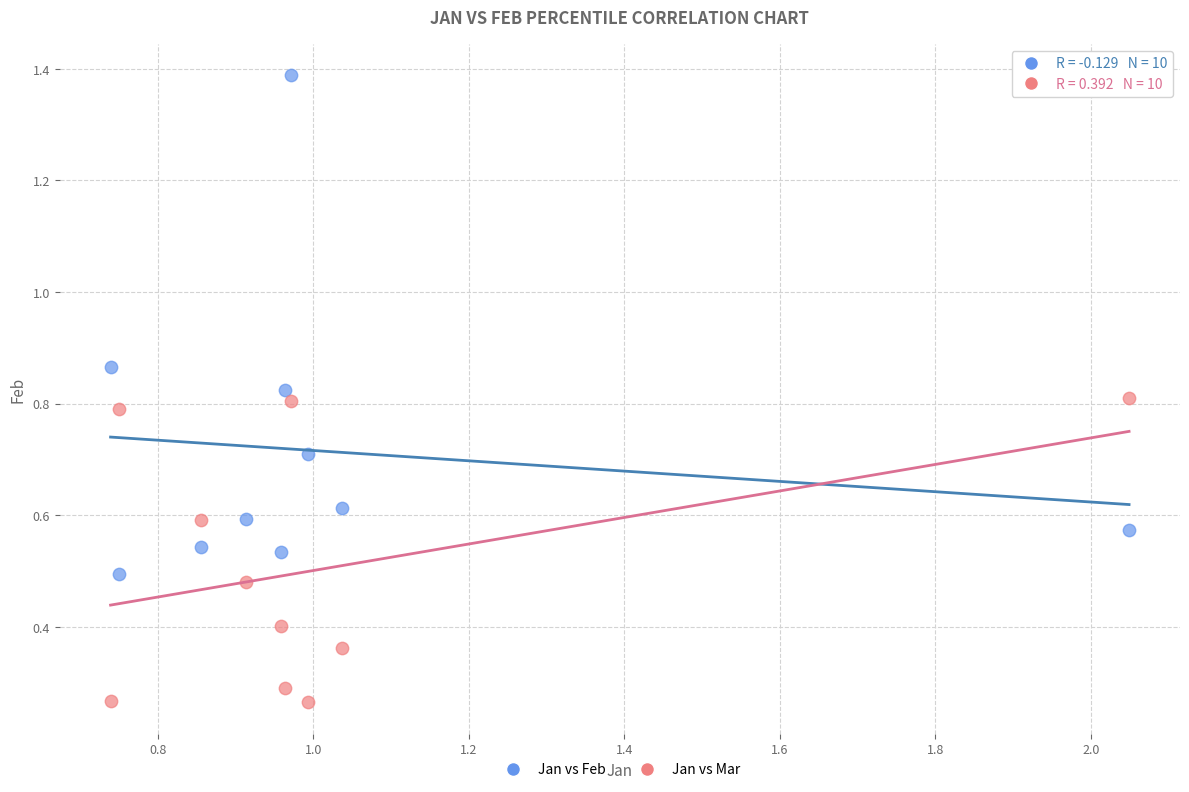

Across all data points, what is the range of Y values (max minus min)?

1.1